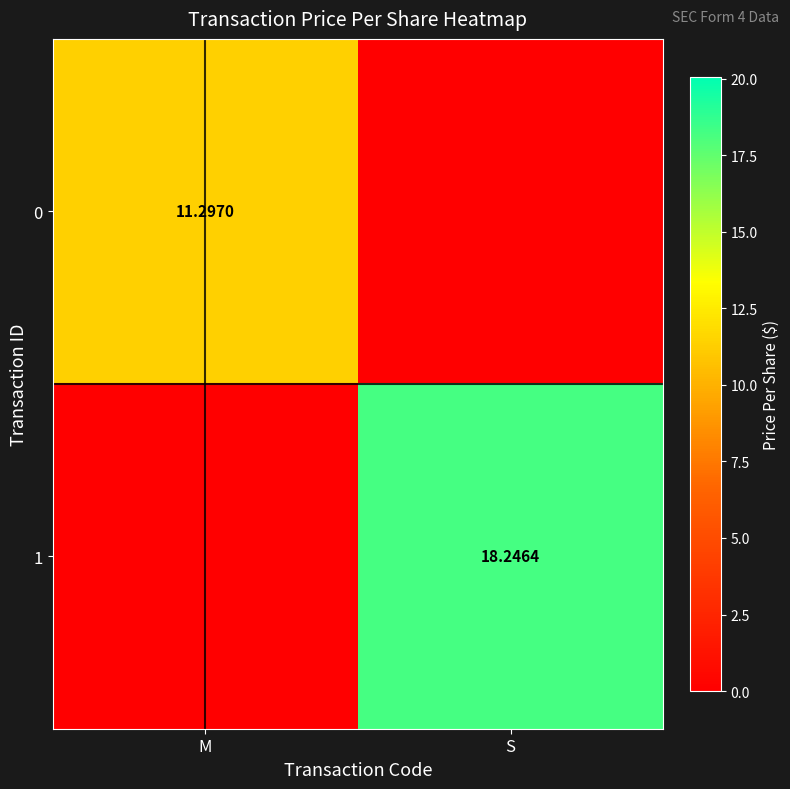

Which has a higher value, M or S?

M